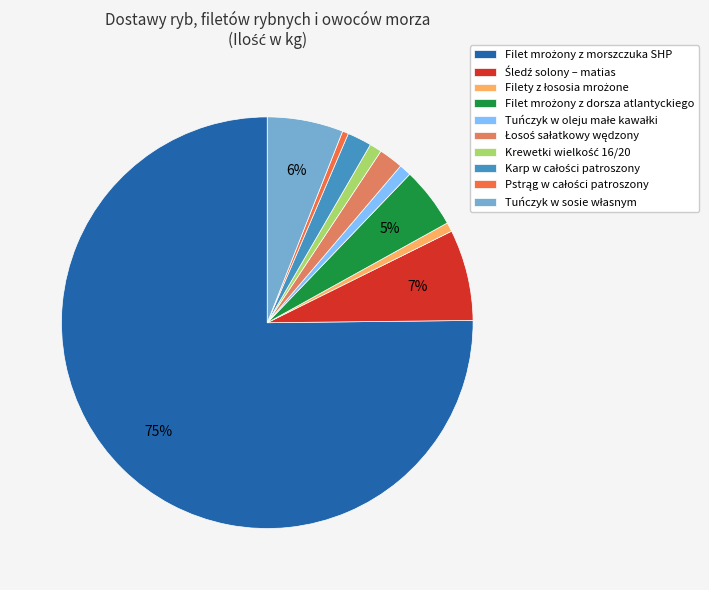

Is there any slice that represents more than half of the pie?

Yes